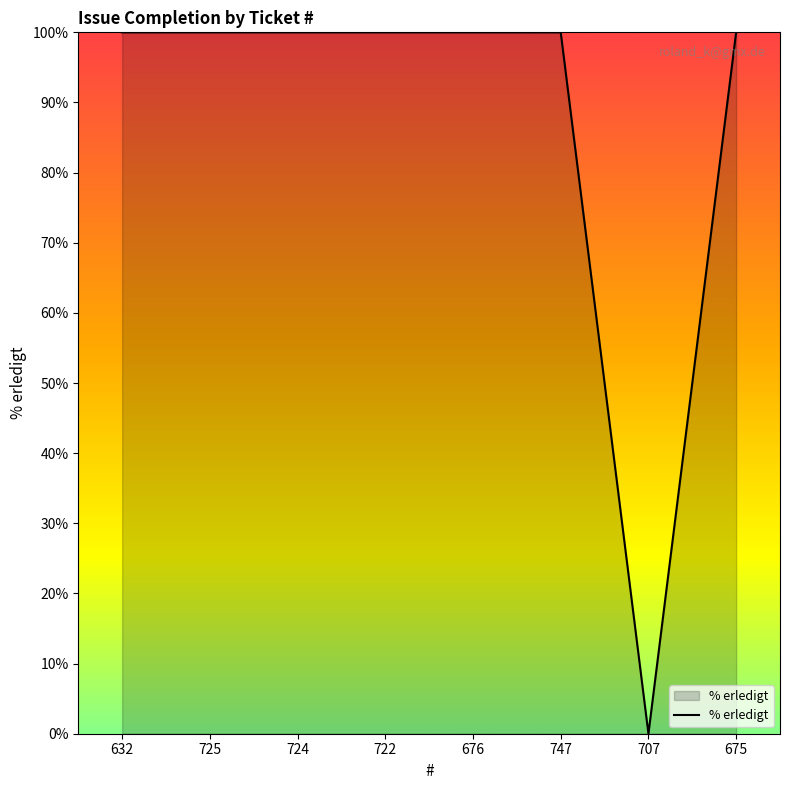

Which has a higher value, 707 or 747?

747